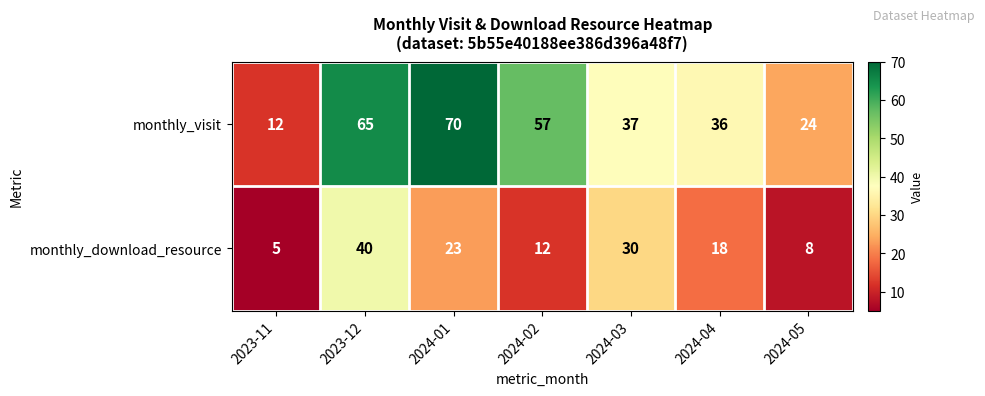

Which series has the widest spread of values?

monthly_visit